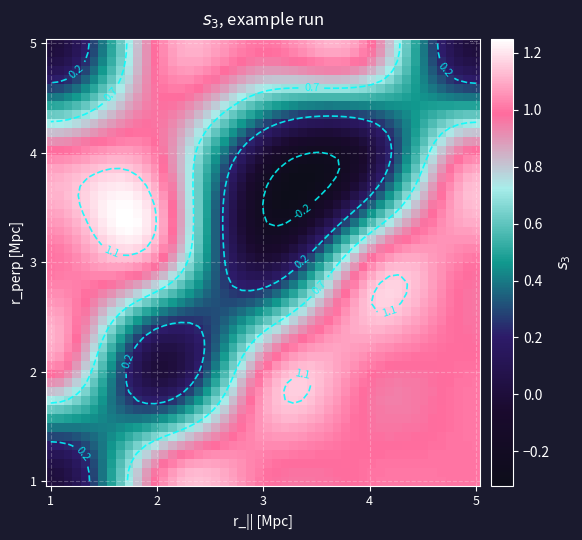

What is the sum of all 2 values?

4